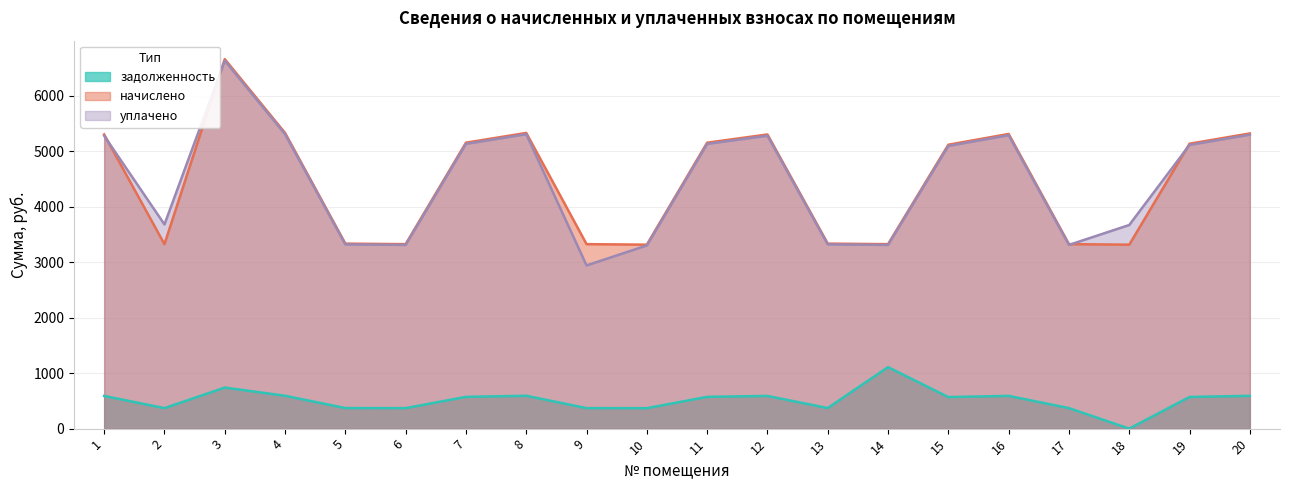

True or false: уплачено has more than 2 interior local peaks.

True